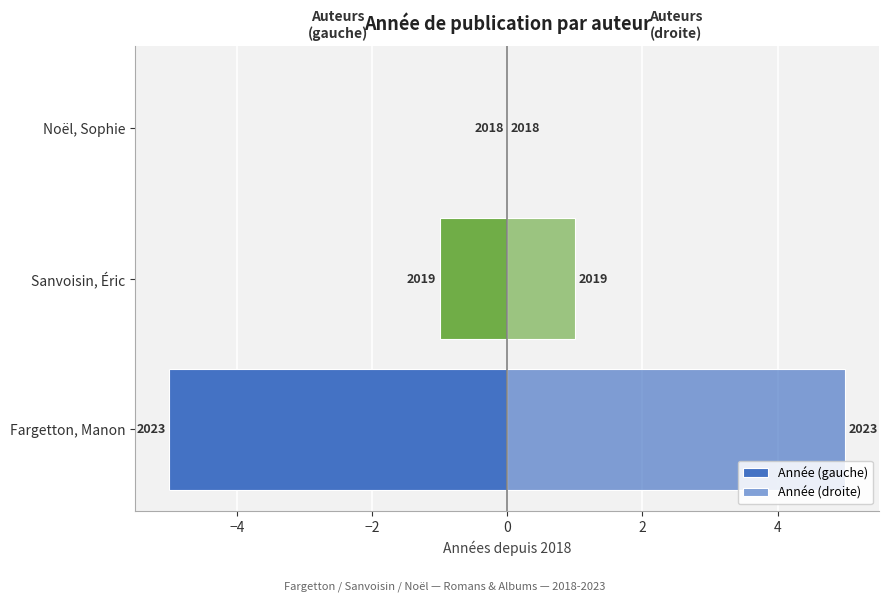

What is the value of the Année (gauche) bar at the 1st from the left?

-5